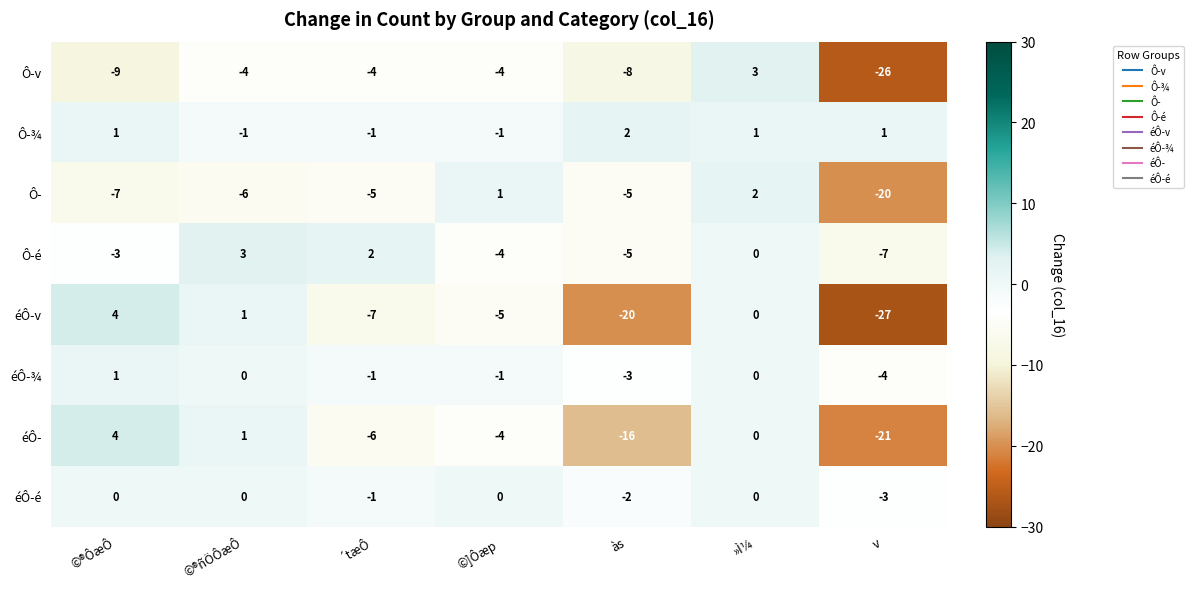

Where is Ô- nearest to the value -9?

©®ÔæÔ